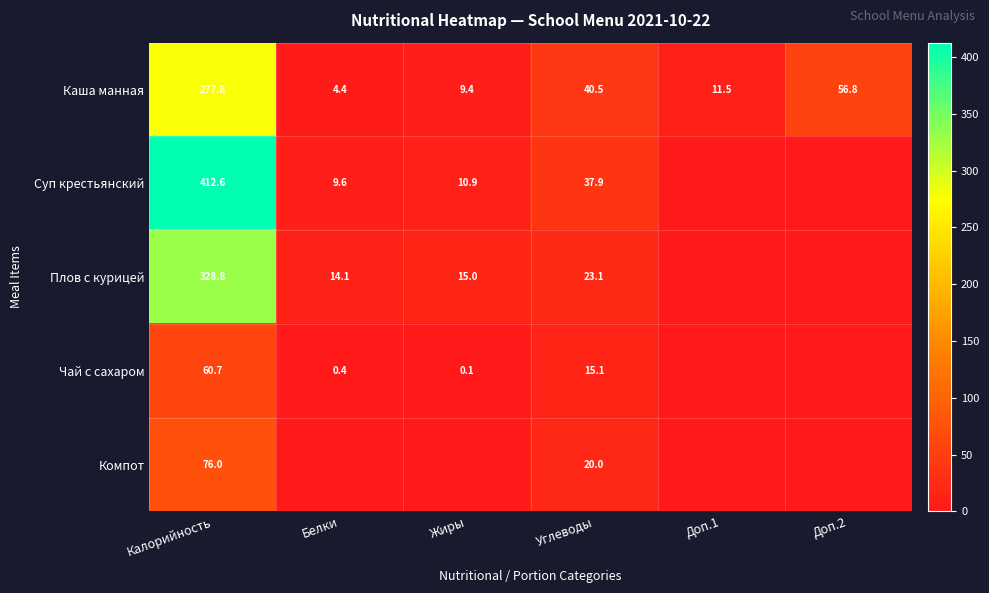

The value of Плов с курицей at Калорийность is 169.4. True or false?

False